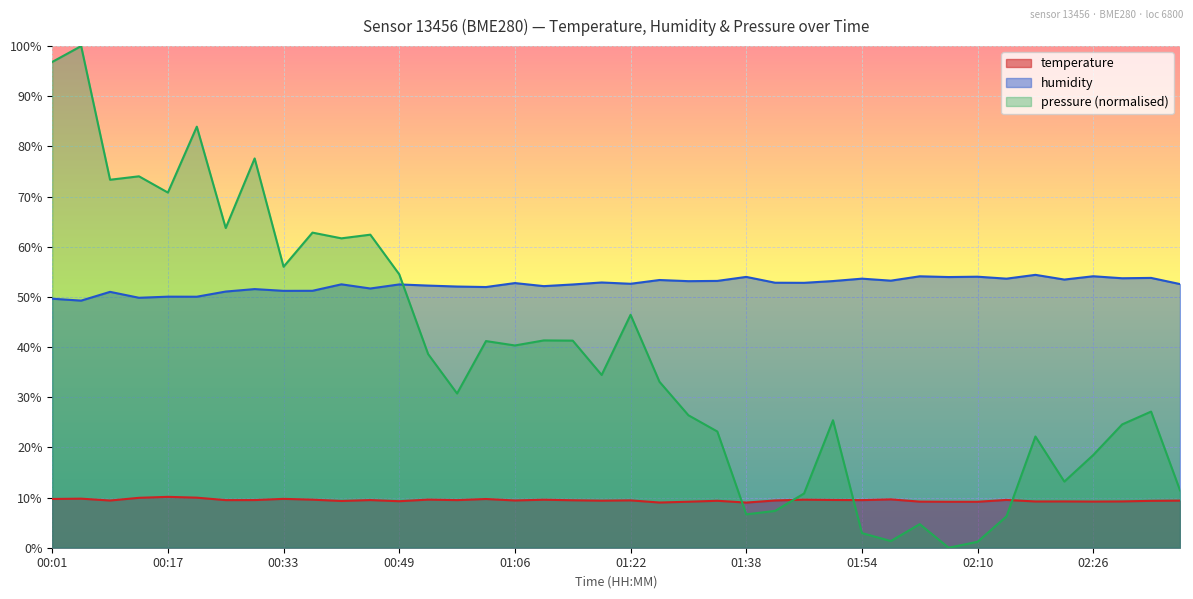

The value of humidity at 02:30 is 75.0. True or false?

False